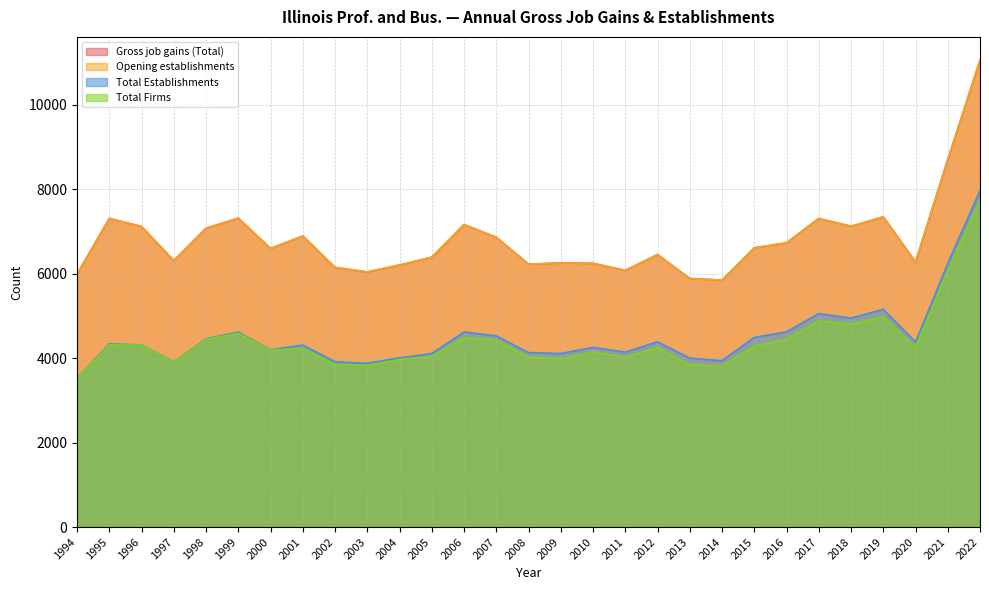

Rank the series by their maximum value, from lowest to highest.

Total Firms, Total Establishments, Gross job gains (Total), Opening establishments